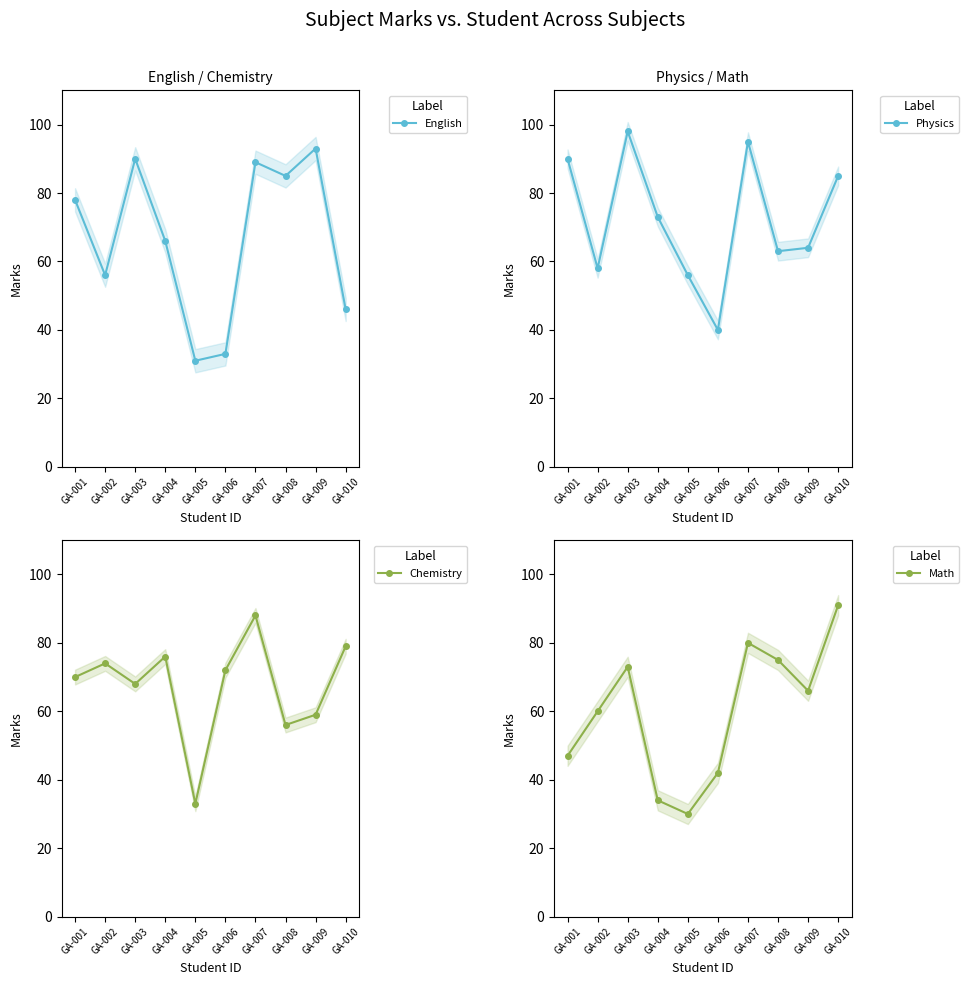

Reading left to right, extract all data points from this chart.

English: 78	56	90	66	31	33	89	85	93	46
Physics: 90	58	98	73	56	40	95	63	64	85
Chemistry: 70	74	68	76	33	72	88	56	59	79
Math: 47	60	73	34	30	42	80	75	66	91